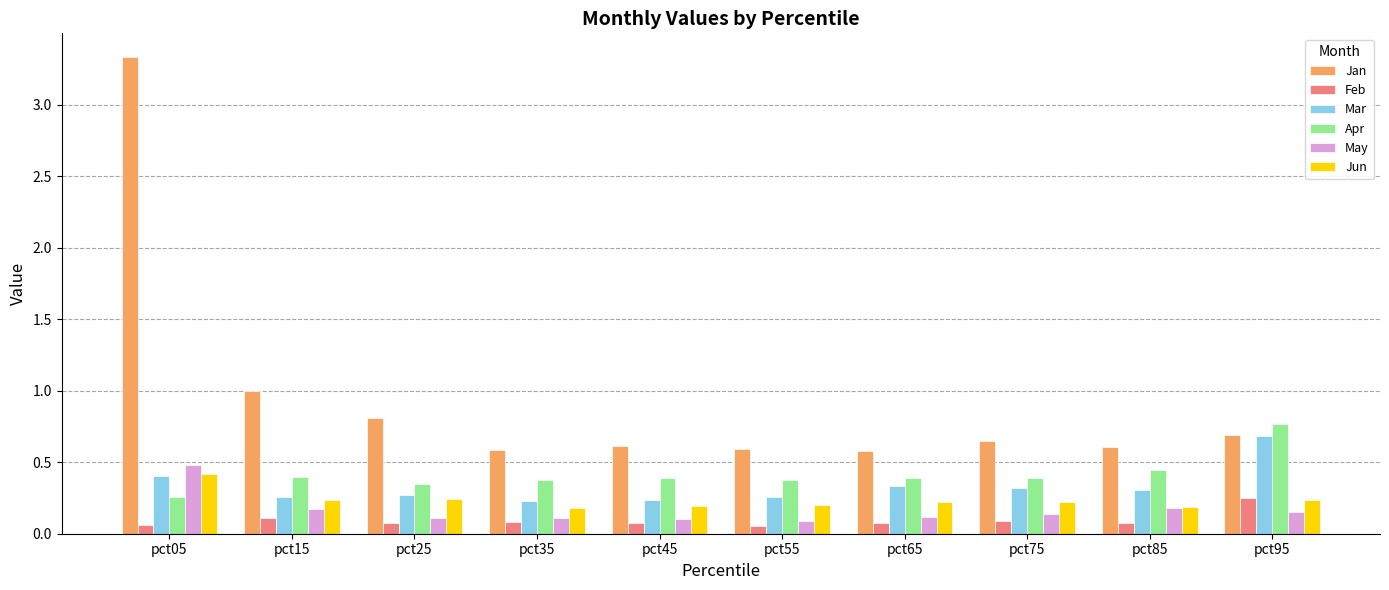

Which category has the highest value in the Mar series?

pct95